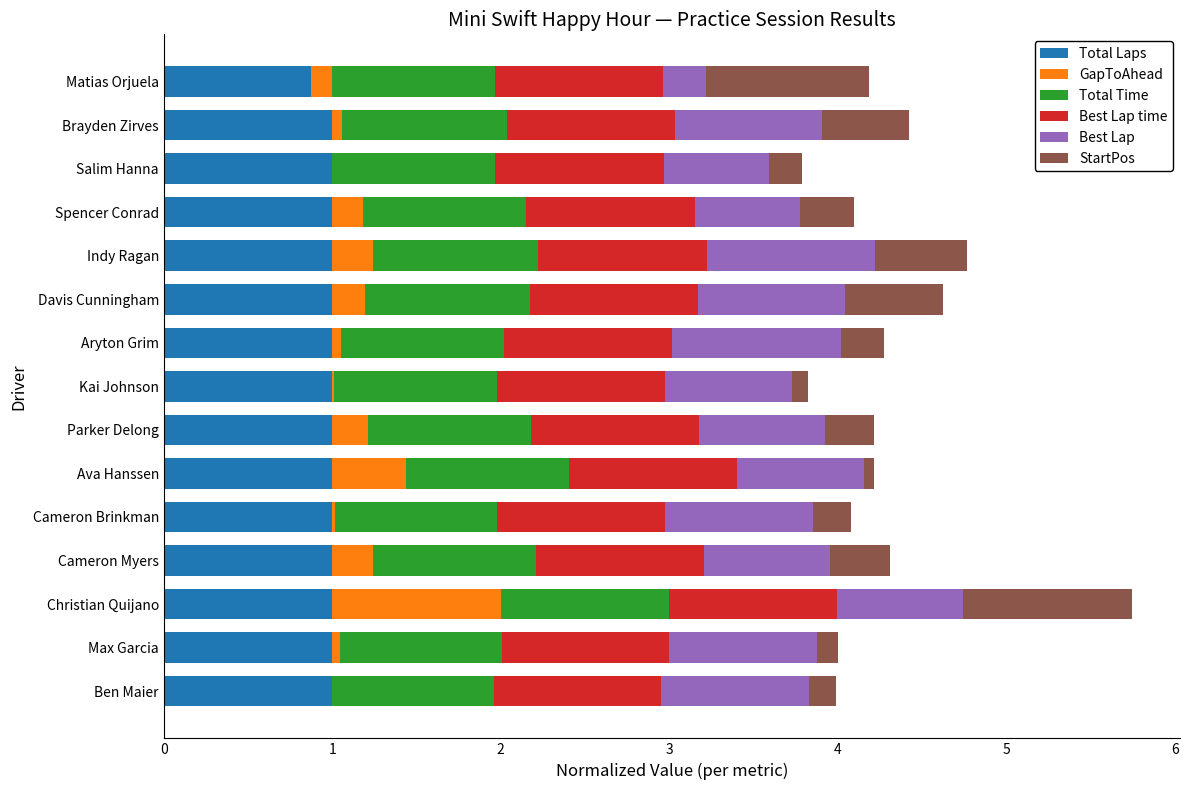

The value of Total Laps at Matias Orjuela is 1.5. True or false?

False